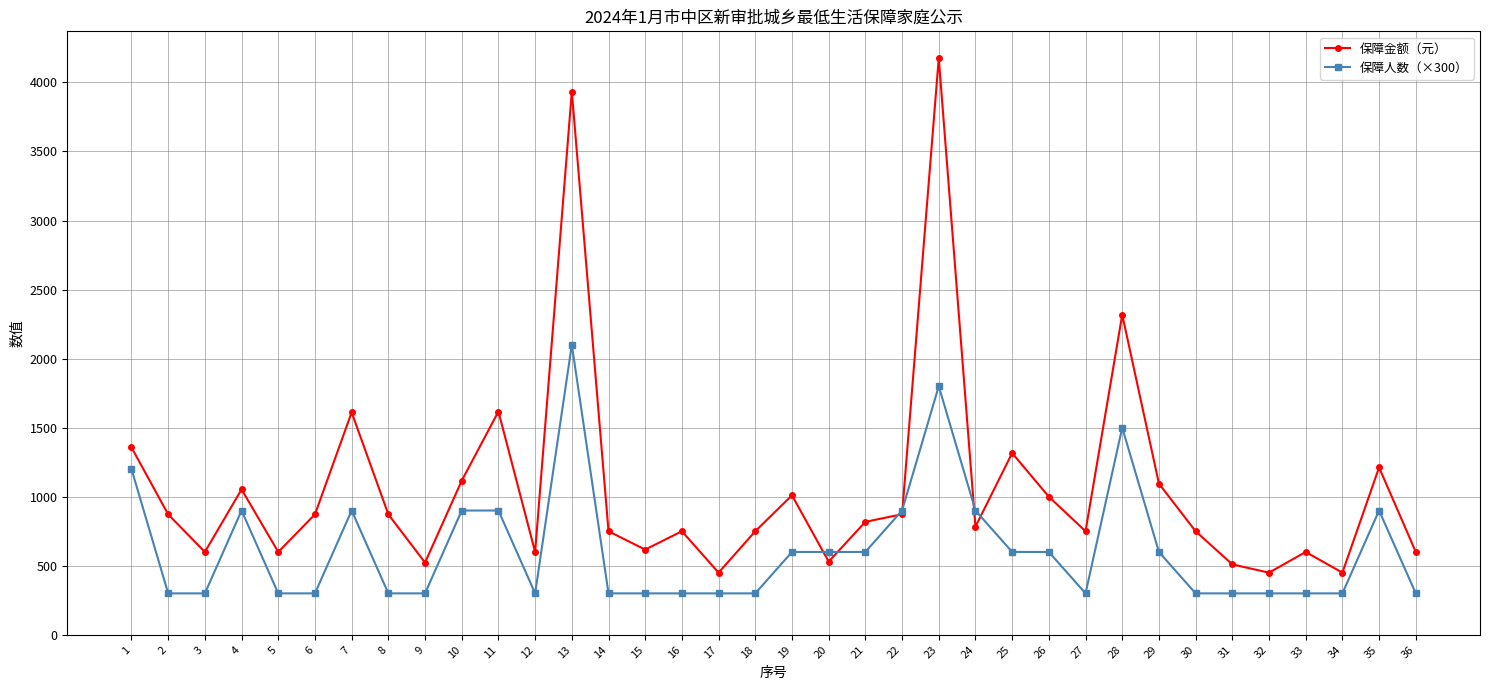

What is the value of the 保障人数（×300） point at the 23rd from the left?

1800